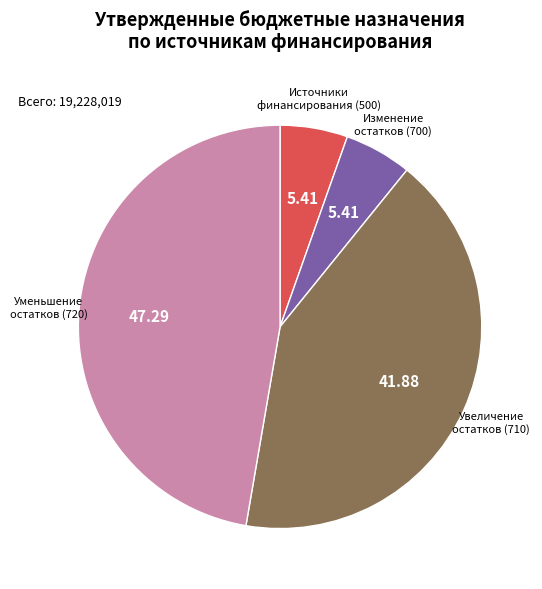

Is the sum of Изменение остатков (700) and Уменьшение остатков (720) greater than half?

Yes